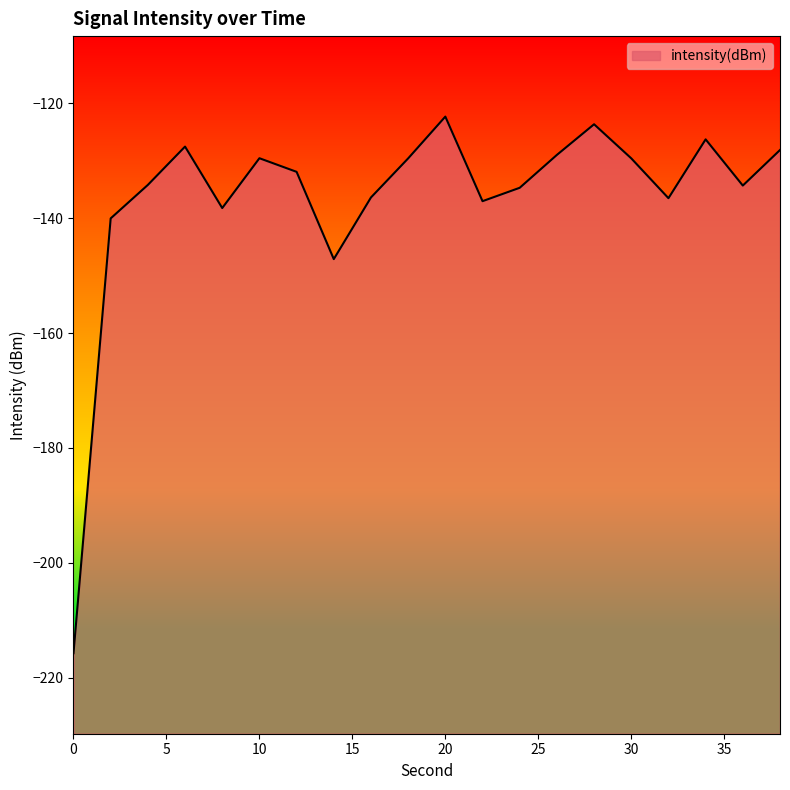

Between 6 and 12, which is larger?

6